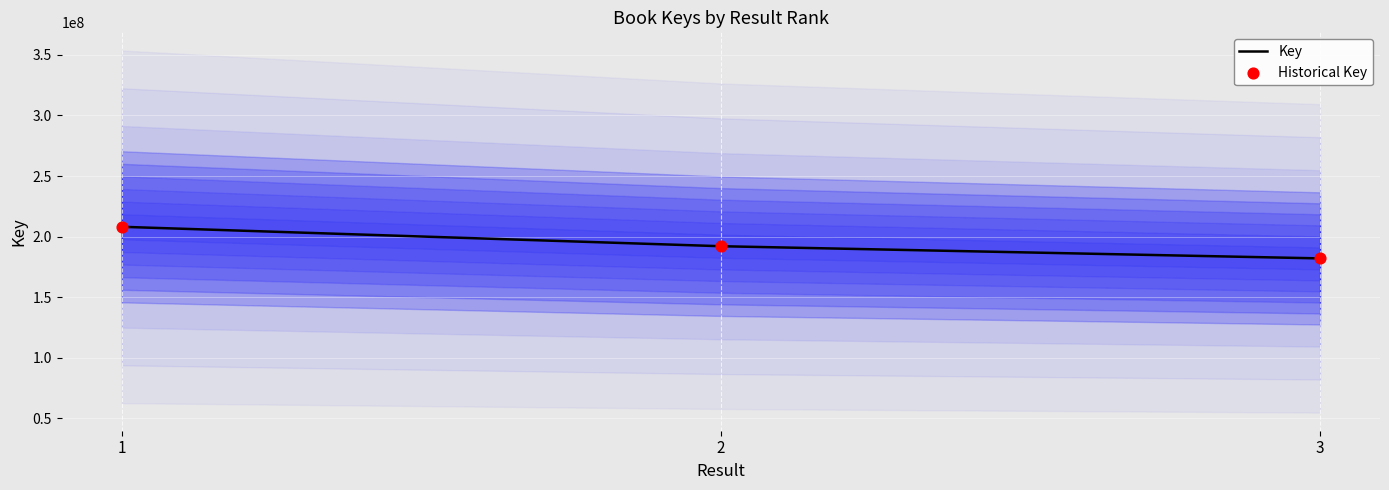

Which series has the largest total across all categories?

Key